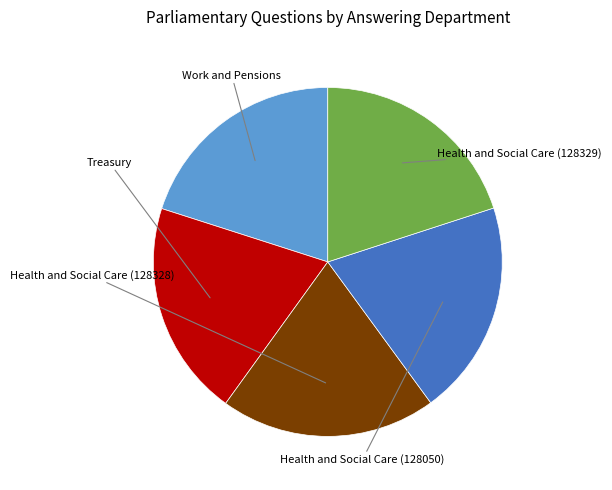

Is there a majority slice in this chart?

No